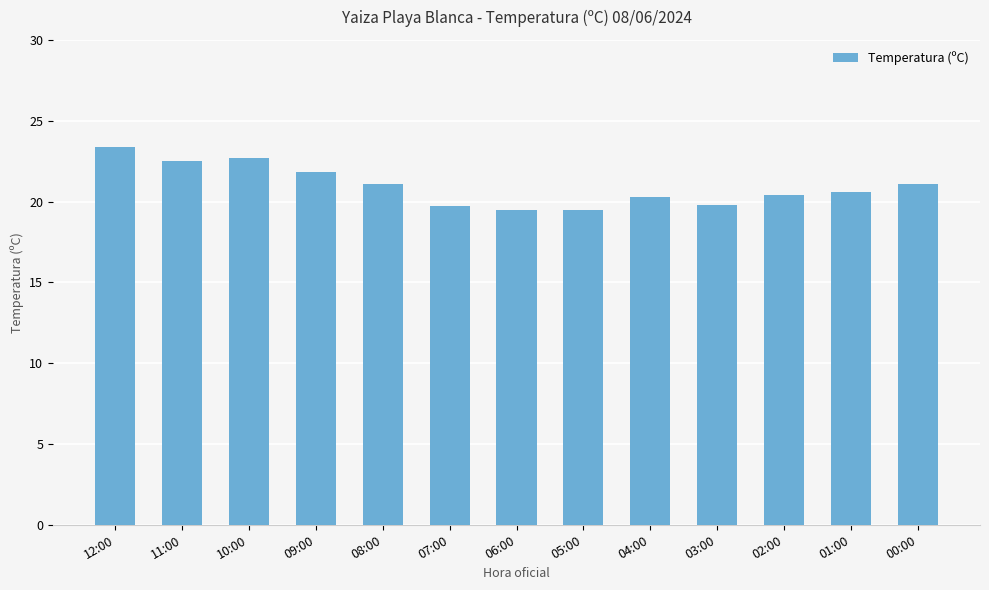

What is the change in value from 05:00 to 04:00?

+0.8